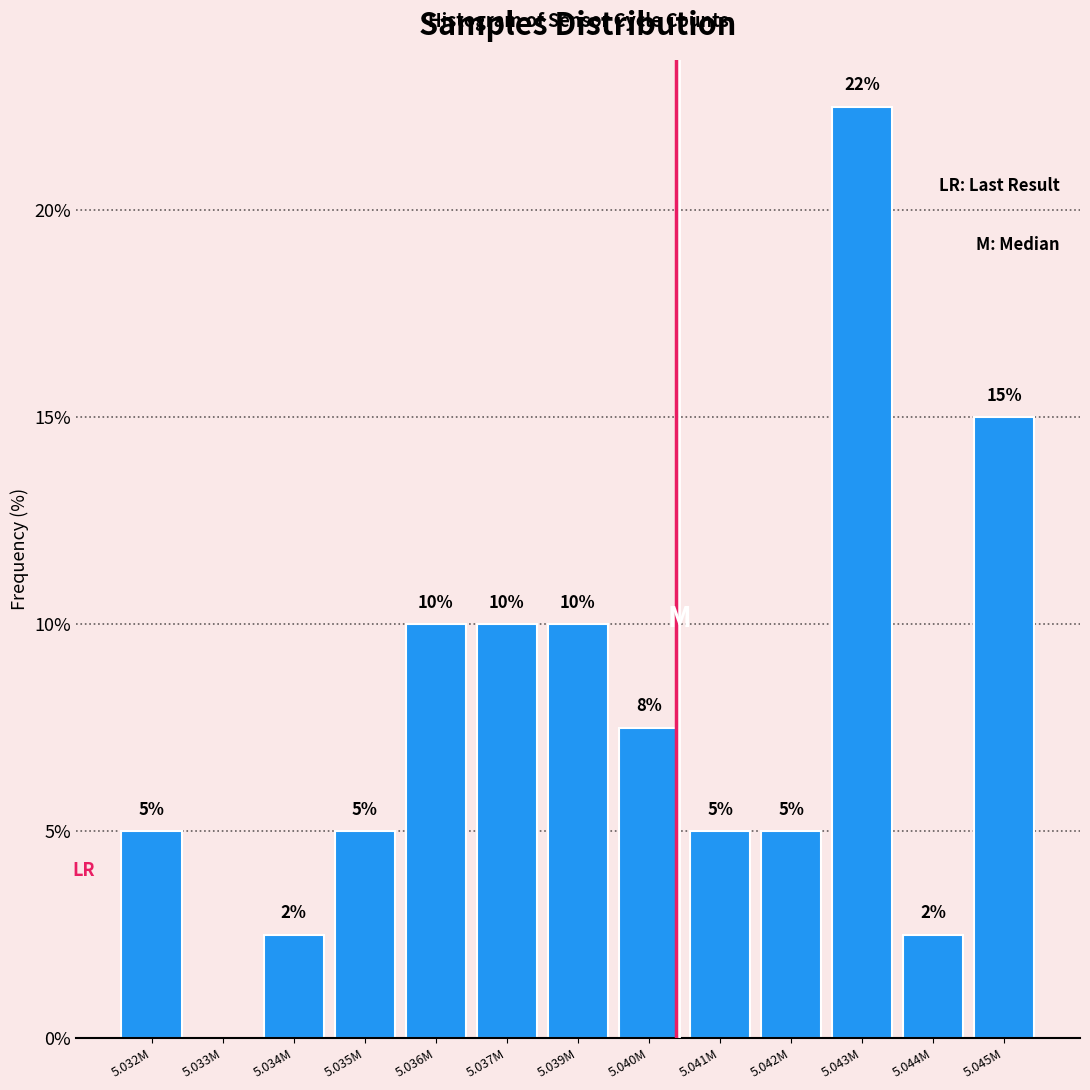

What is the change in value from 5.032M to 5.045M?

+10.0